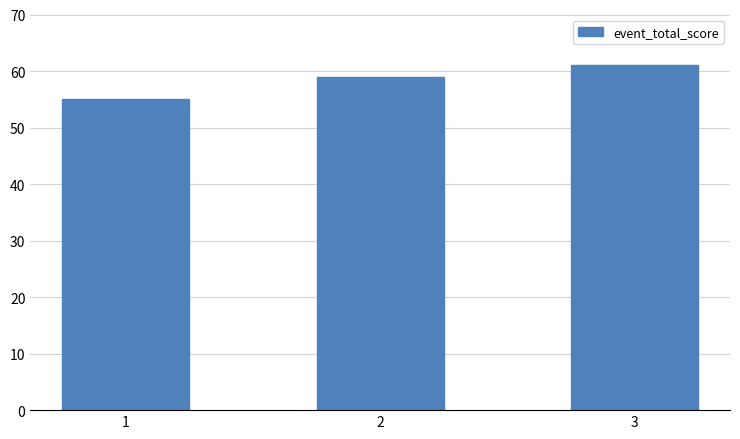

Where is the data nearest to the value 58?

2